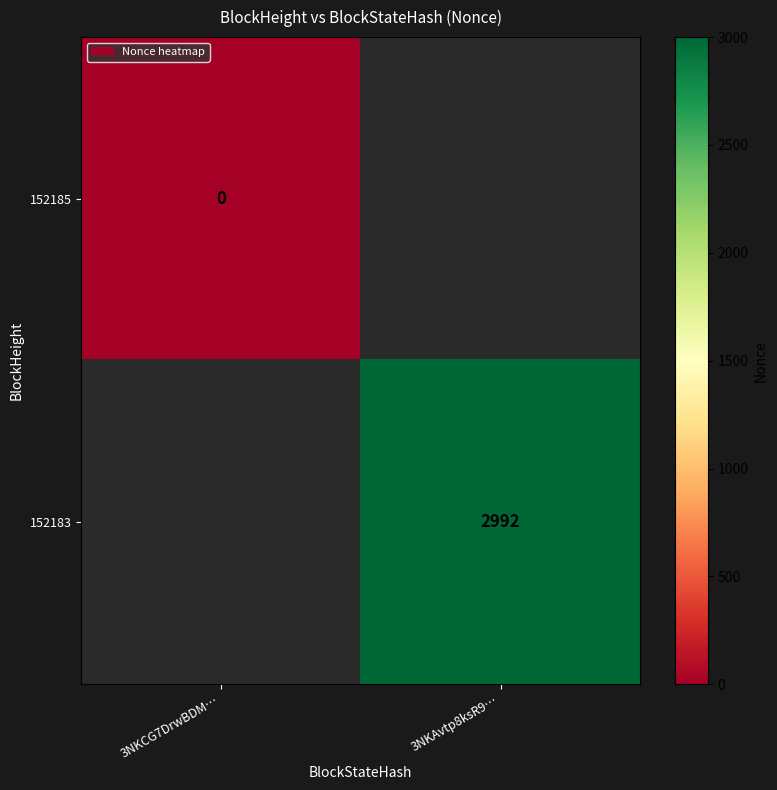

Rank the series at 3NKAvtp8ksR9… from lowest to highest value.

152185, 152183